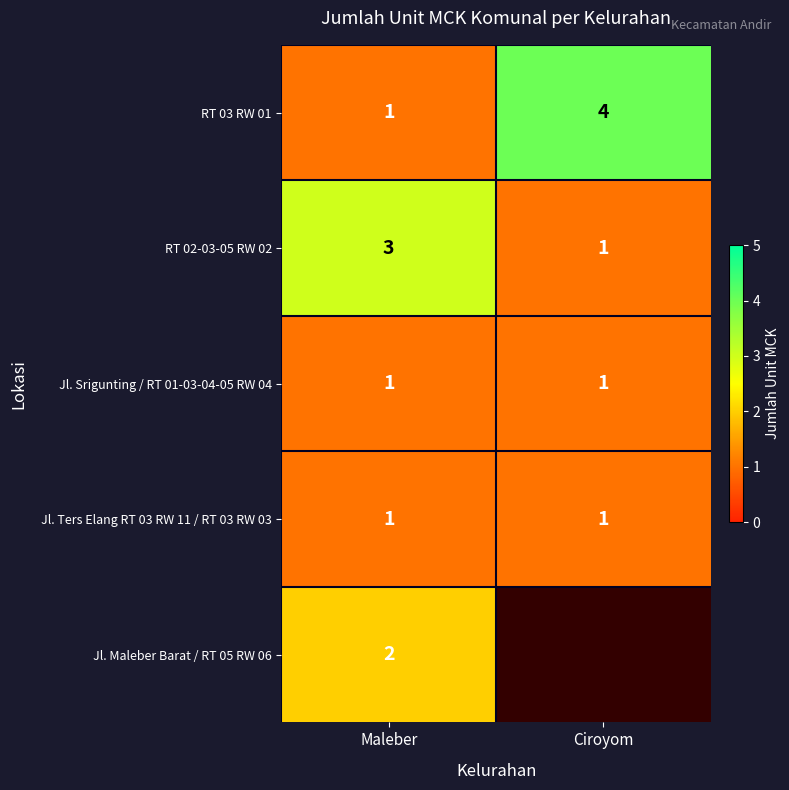

At how many categories does at least one series exceed 2?

2